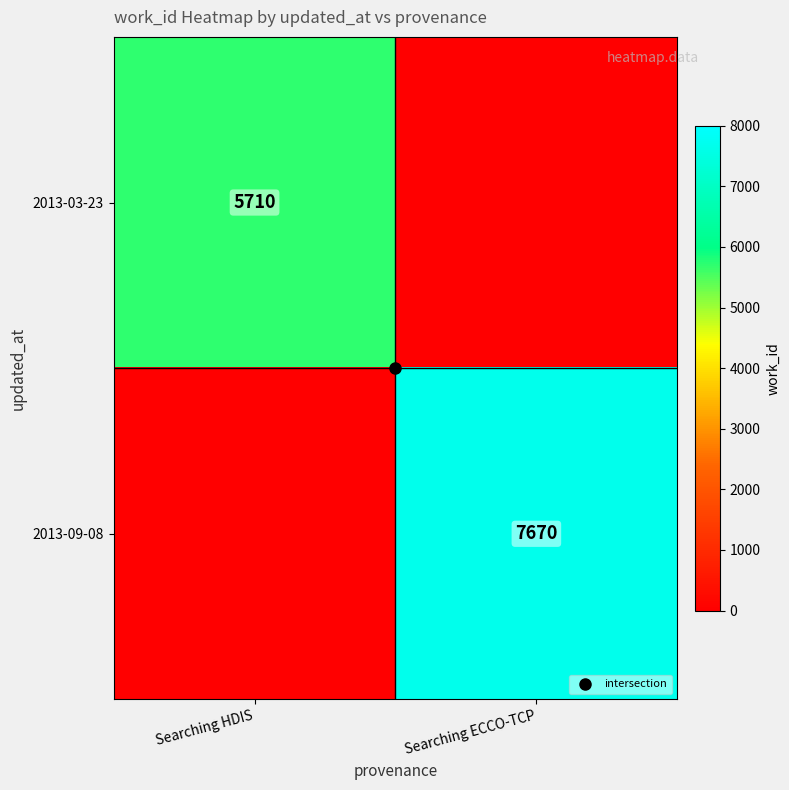

What is the sum of all 2013-09-08 values?

7670